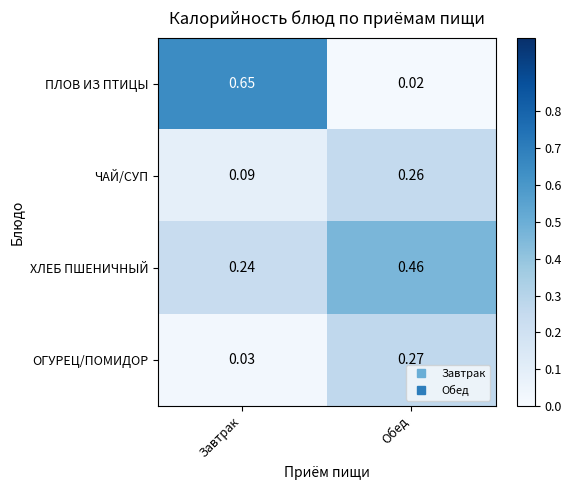

At which label is ПЛОВ ИЗ ПТИЦЫ closest to 0?

Обед